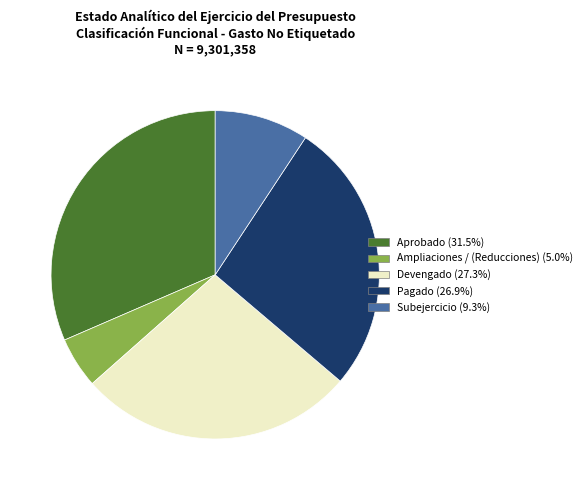

Which slice is the smallest?

Ampliaciones / (Reducciones)